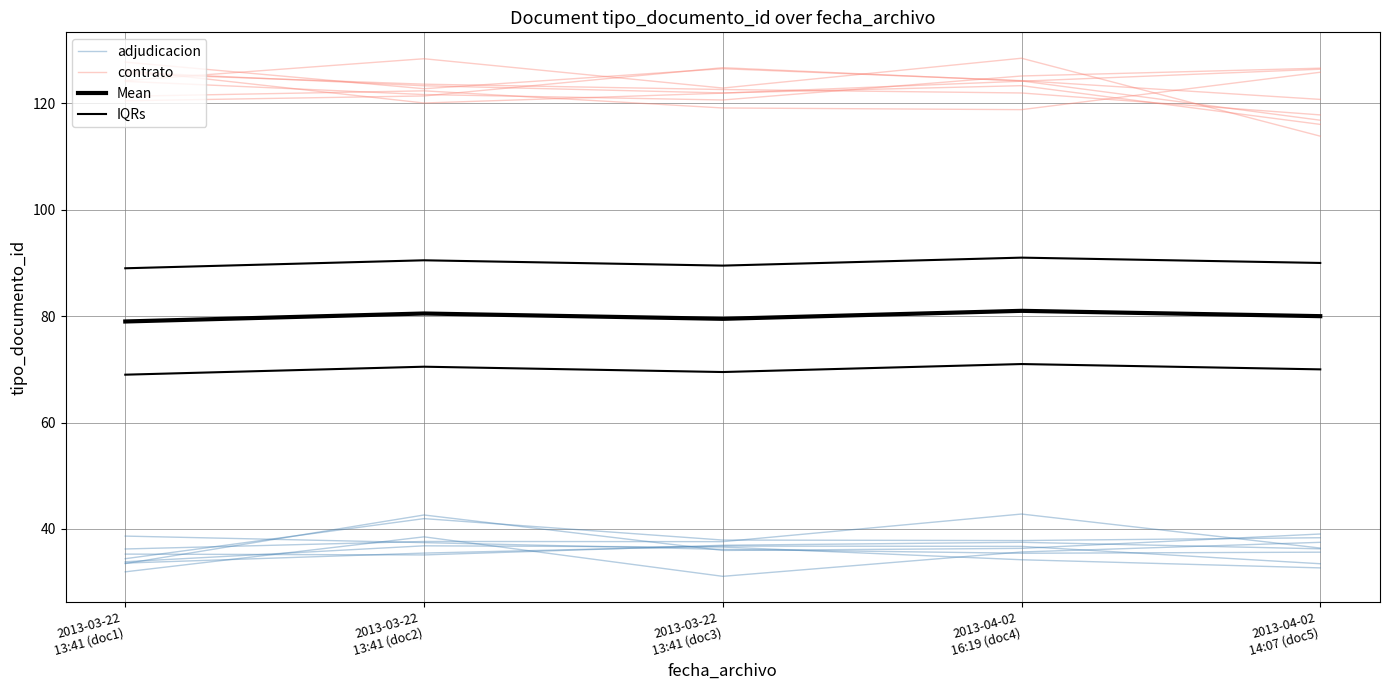

True or false: IQRs and adjudicacion intersect in this chart.

False